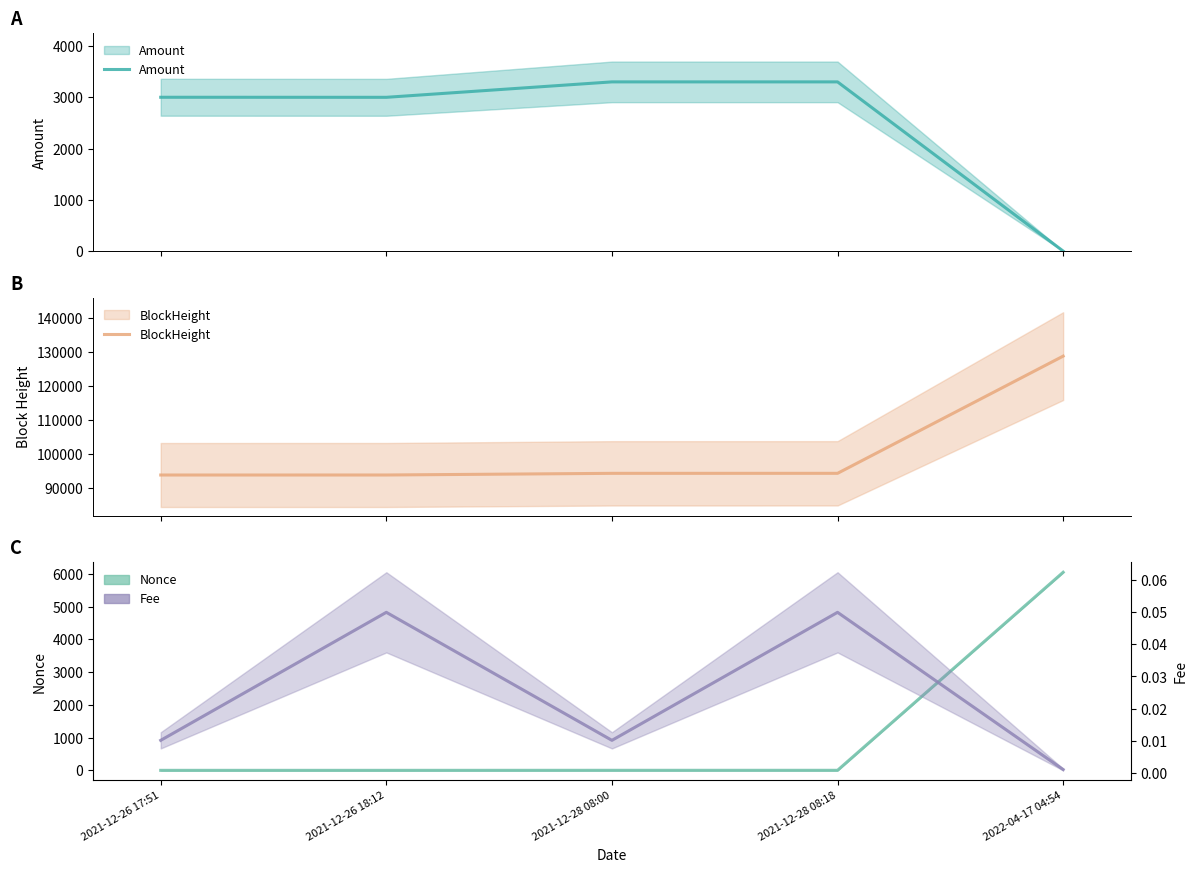

What is the greatest value displayed?

128795.0